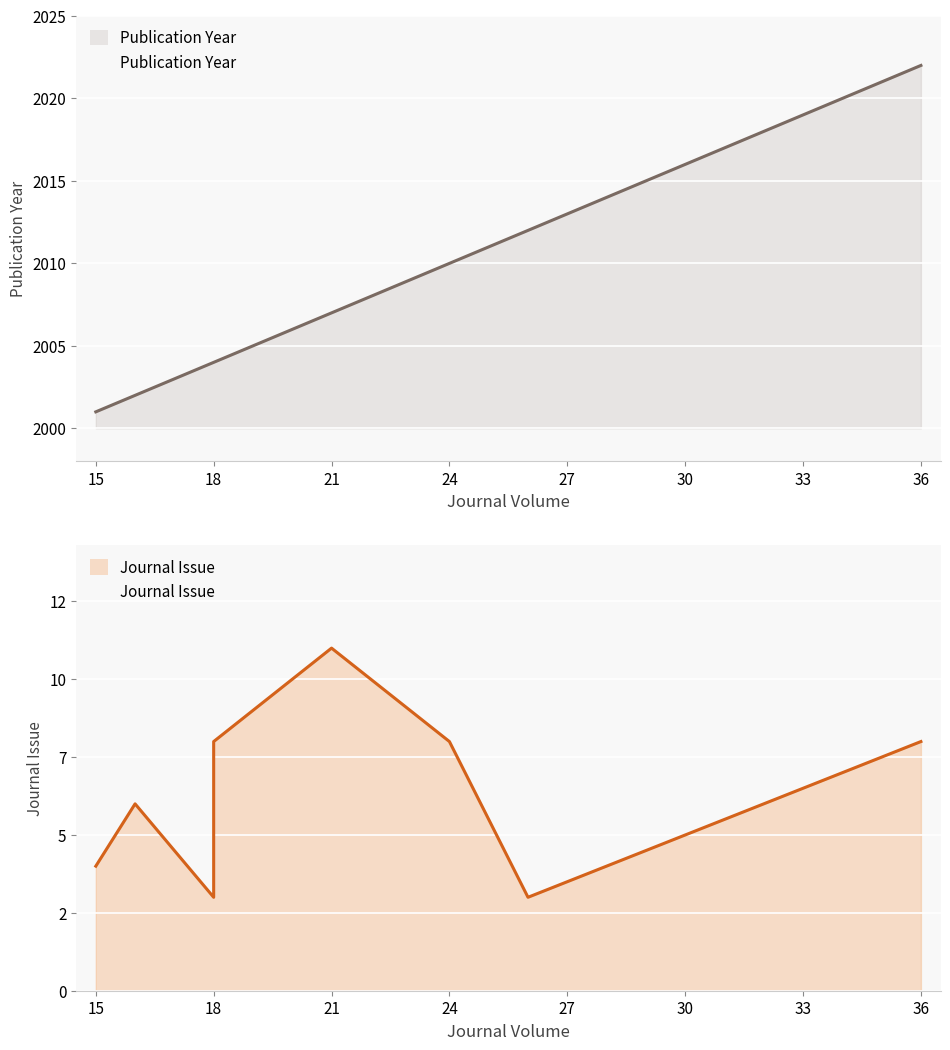

Is it true that Journal Issue equals 10 at 15?

False